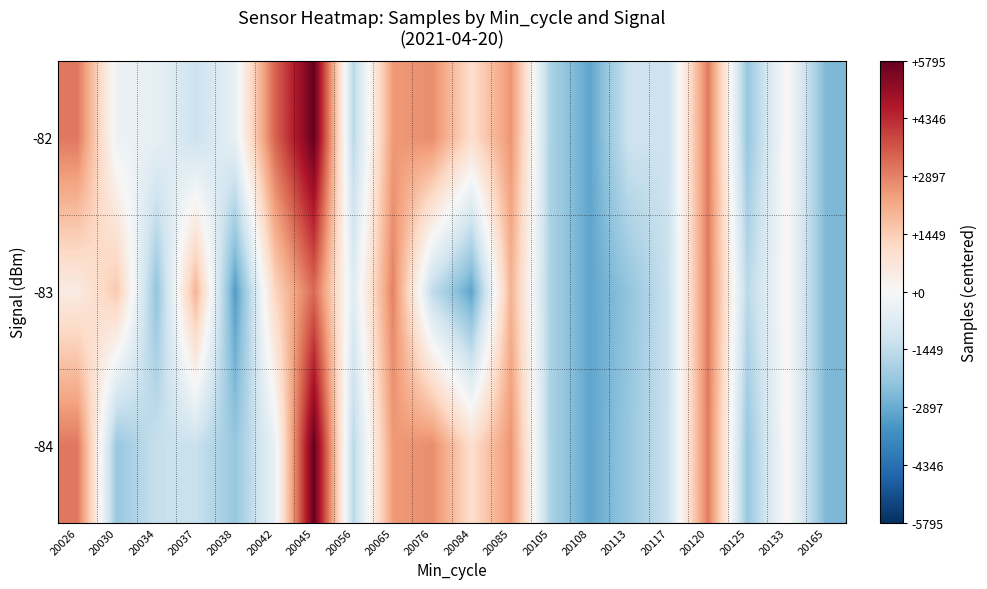

At how many categories does at least one series exceed 4970?

1